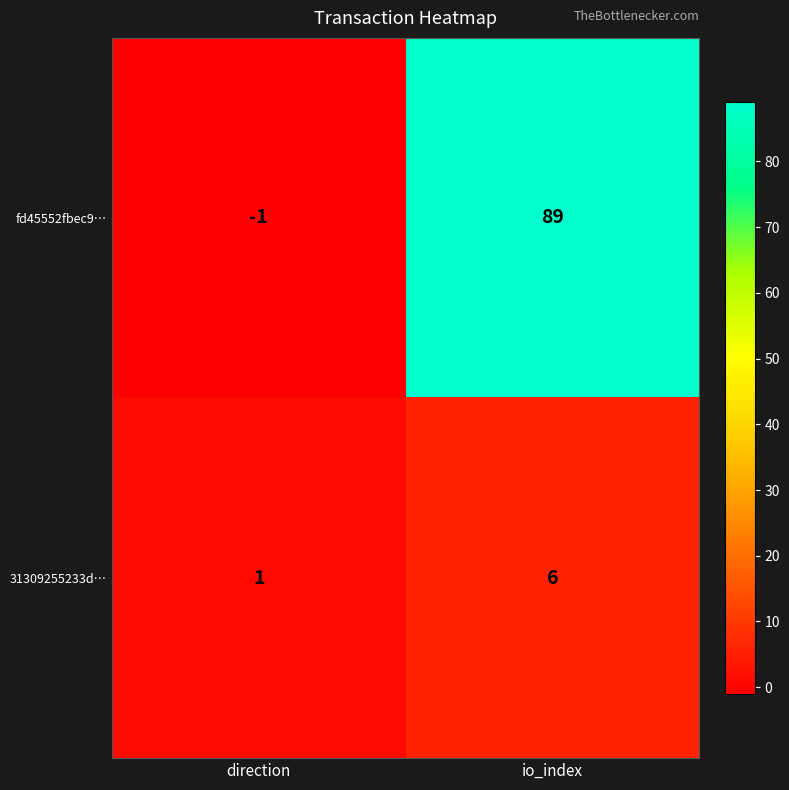

Reading left to right, transcribe all the data shown in this chart.

fd45552fbec9…: direction=-1	io_index=89
31309255233d…: direction=1	io_index=6